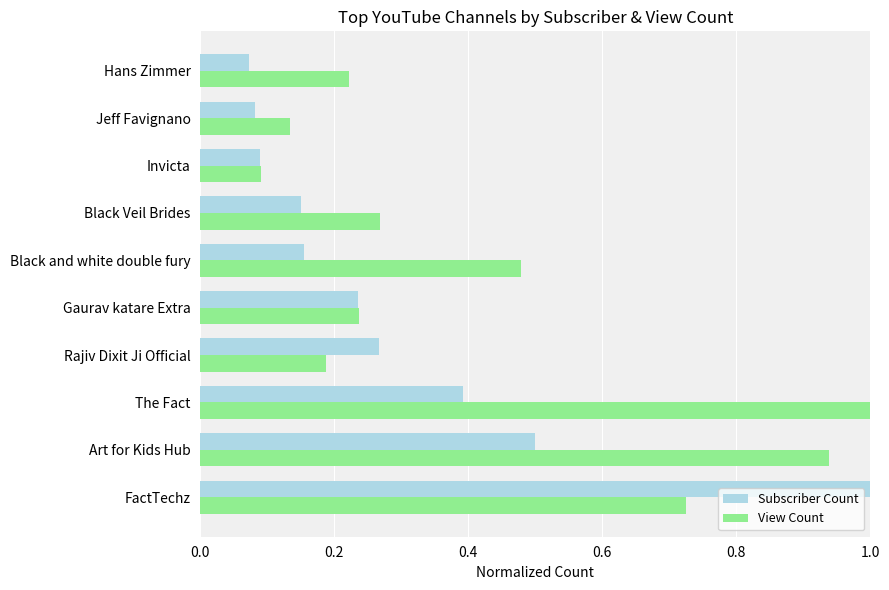

Which series has the widest spread of values?

Subscriber Count